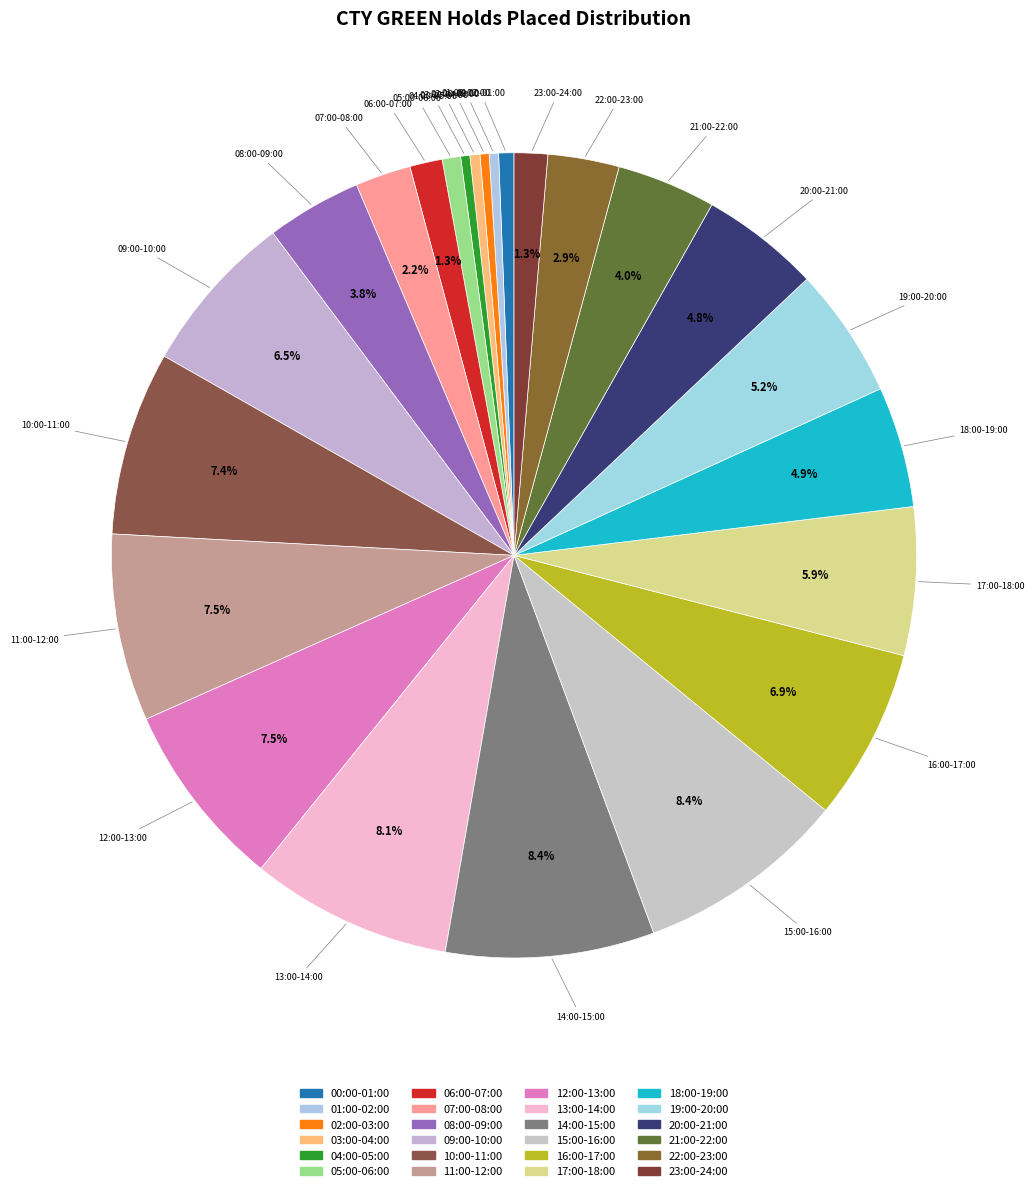

To the nearest percent, what is the combined percentage of 22:00-23:00 and 05:00-06:00?

4%